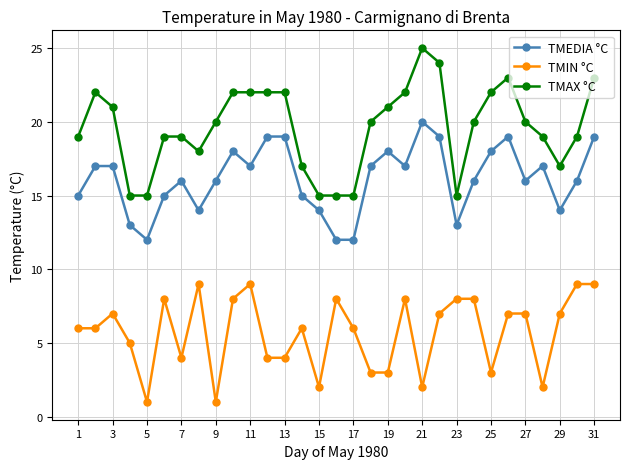

Which series has the largest total across all categories?

TMAX °C